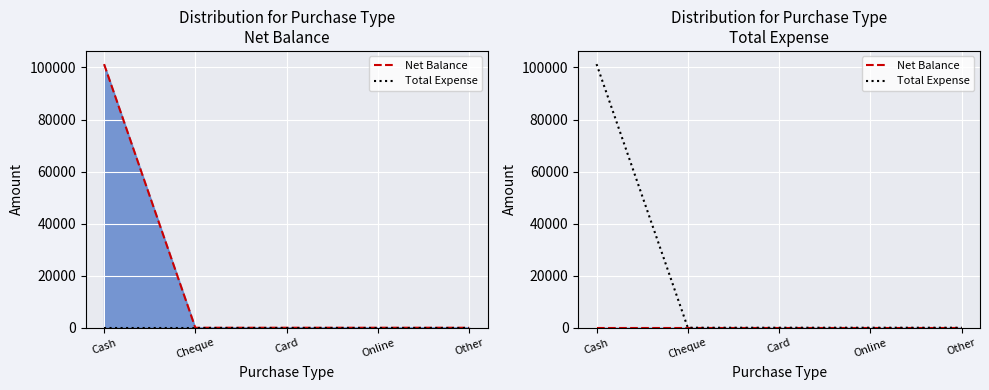

At which category is the sum across all series the highest?

Cash